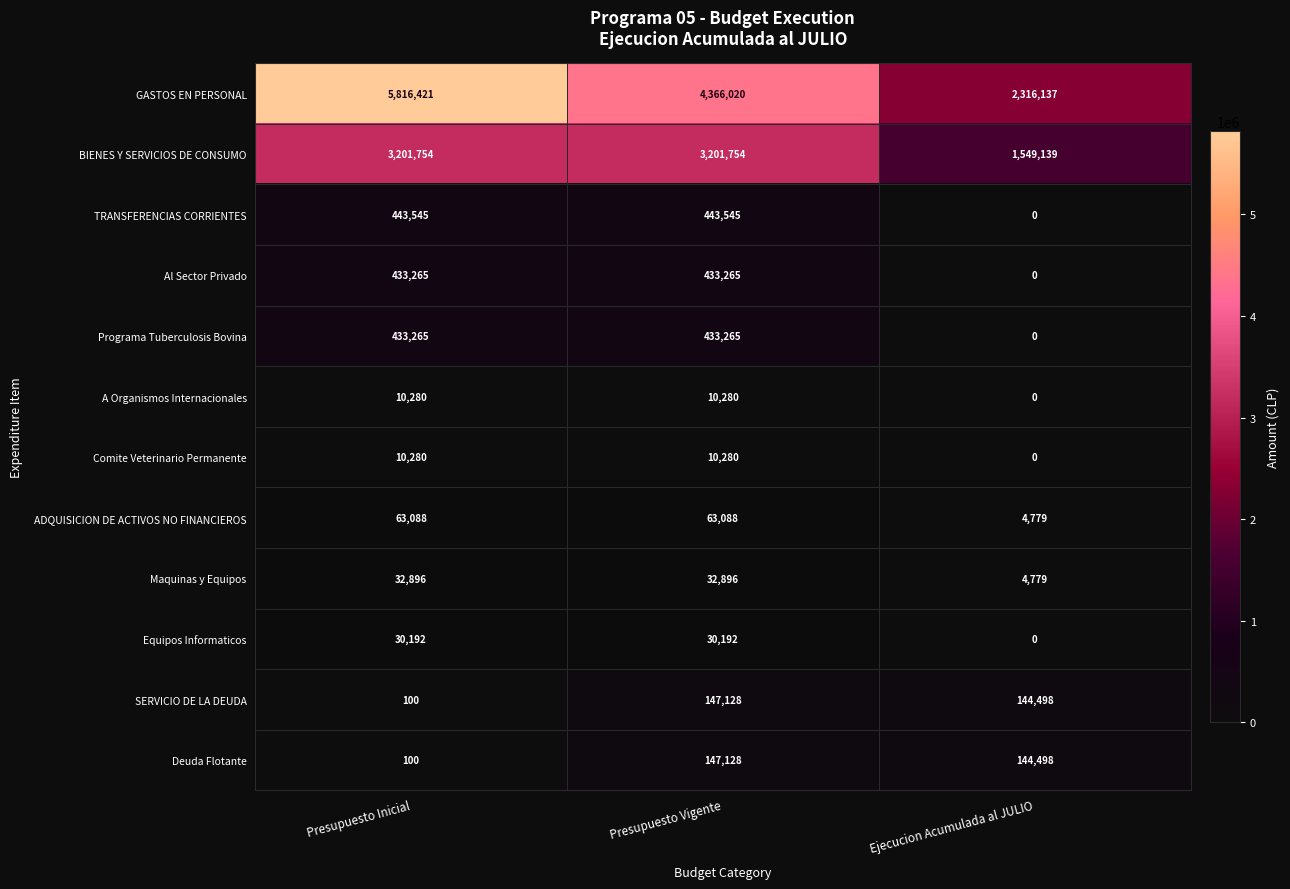

Which category has the highest value across all series?

Presupuesto Inicial